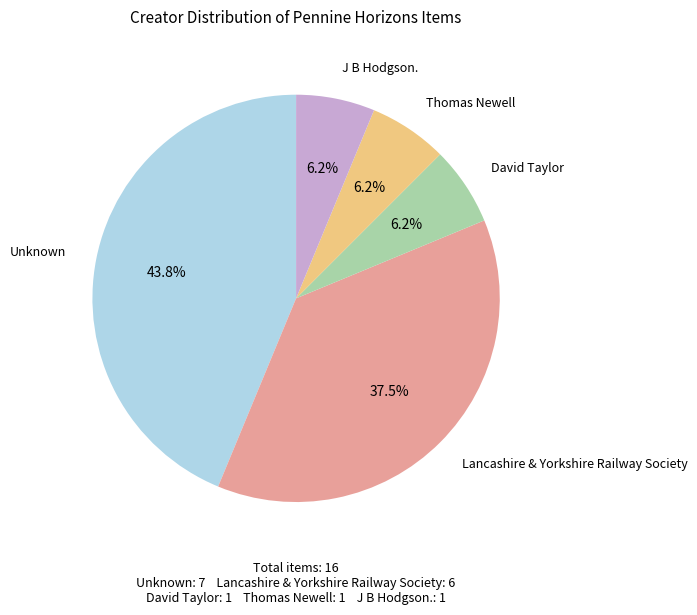

Is there a majority slice in this chart?

No